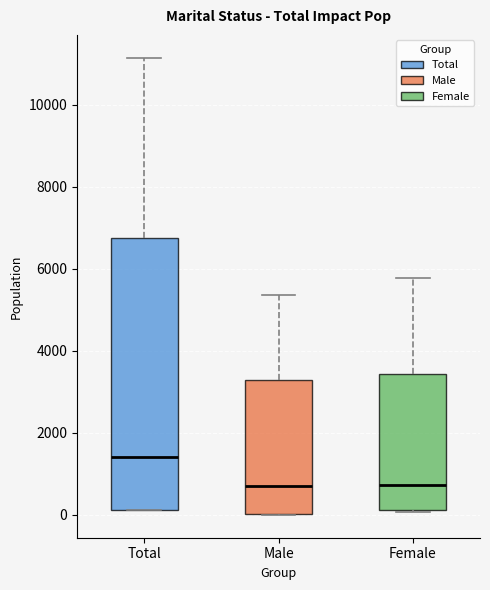

Reading left to right, read every box against the y-axis: the position of its median line, the range the box covers, and the ends of its whiskers. The values are not printed on the chart, so give them approximately, as read against the axis.

Total: median 1400, box 200 to 6800, whiskers 200 to 11200
Male: median 600, box 0 to 3400, whiskers 0 to 5400
Female: median 800, box 200 to 3400, whiskers 0 to 5800